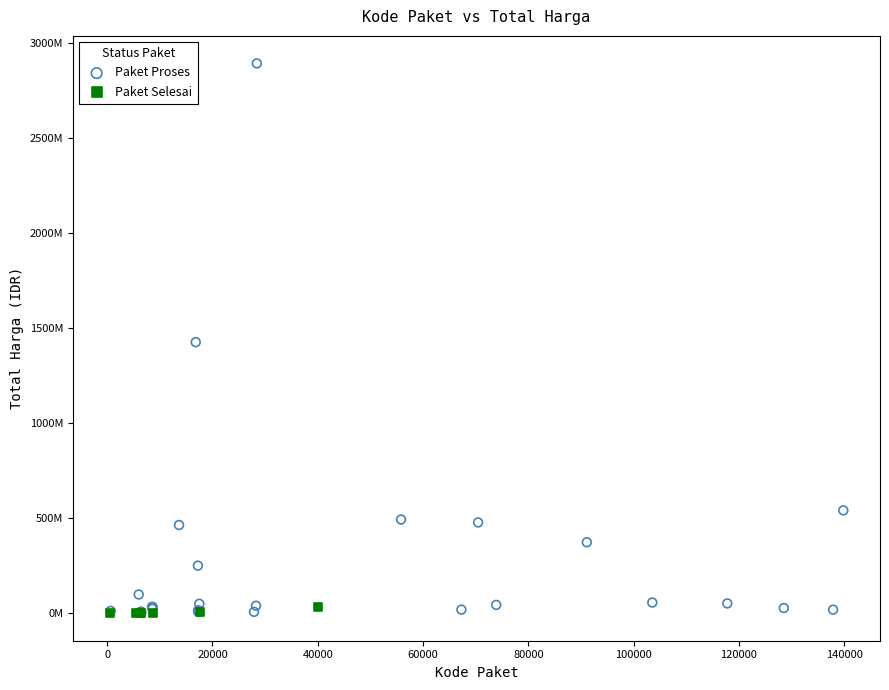

Which series contains the highest Y value?

Paket Proses